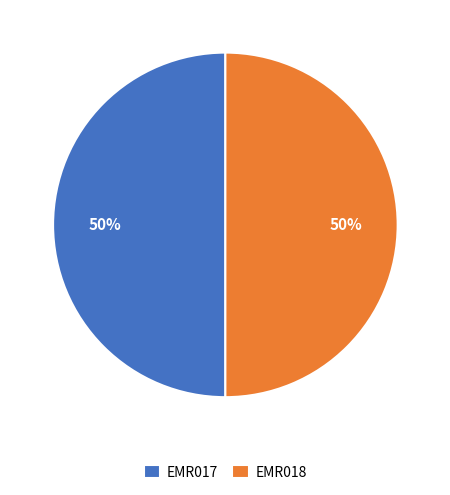

Approximately how many times larger is the value at EMR018 compared to EMR017?

1.0